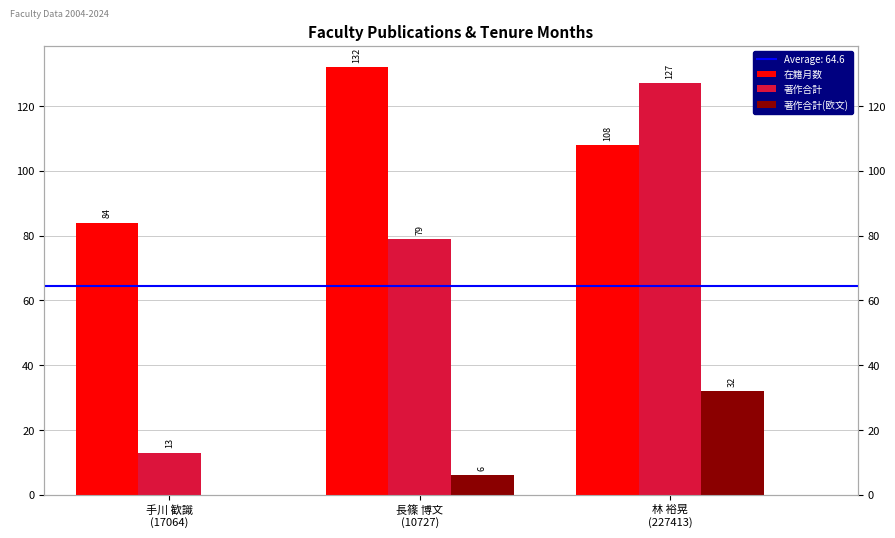

Rank the series at 林 裕晃
(227413) from highest to lowest value.

著作合計, 在籍月数, 著作合計(欧文)